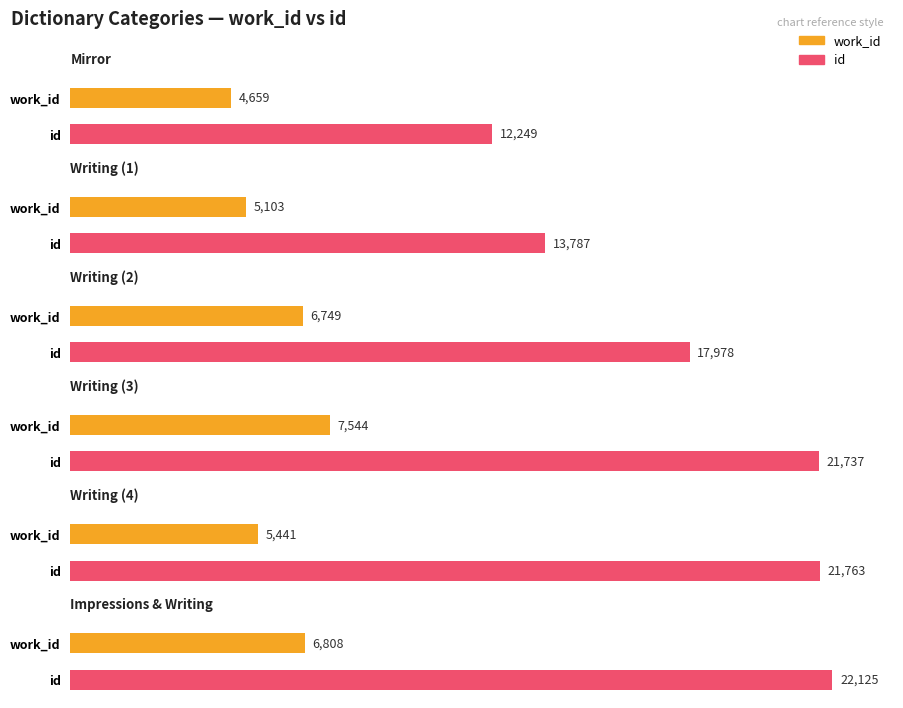

What is the greatest value displayed?

22125